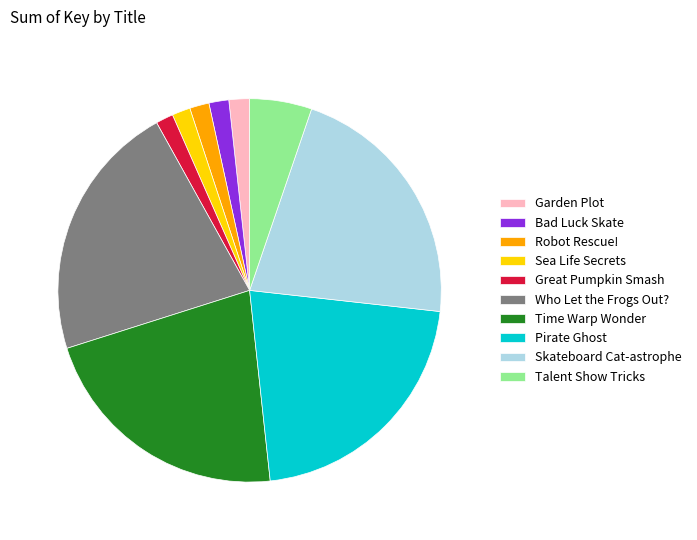

Is the sum of Pirate Ghost and Garden Plot greater than half?

No